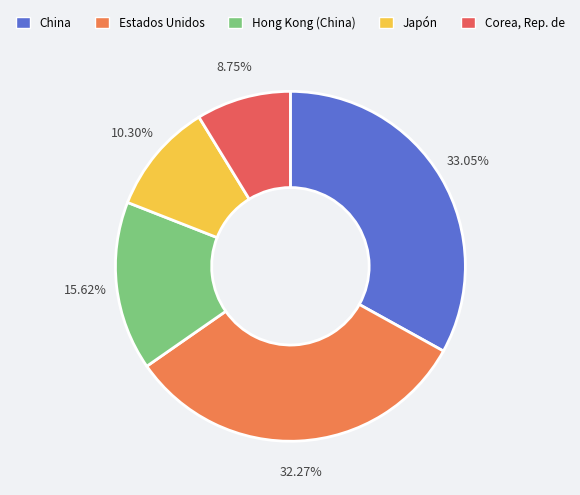

How many slices are in this pie chart?

5